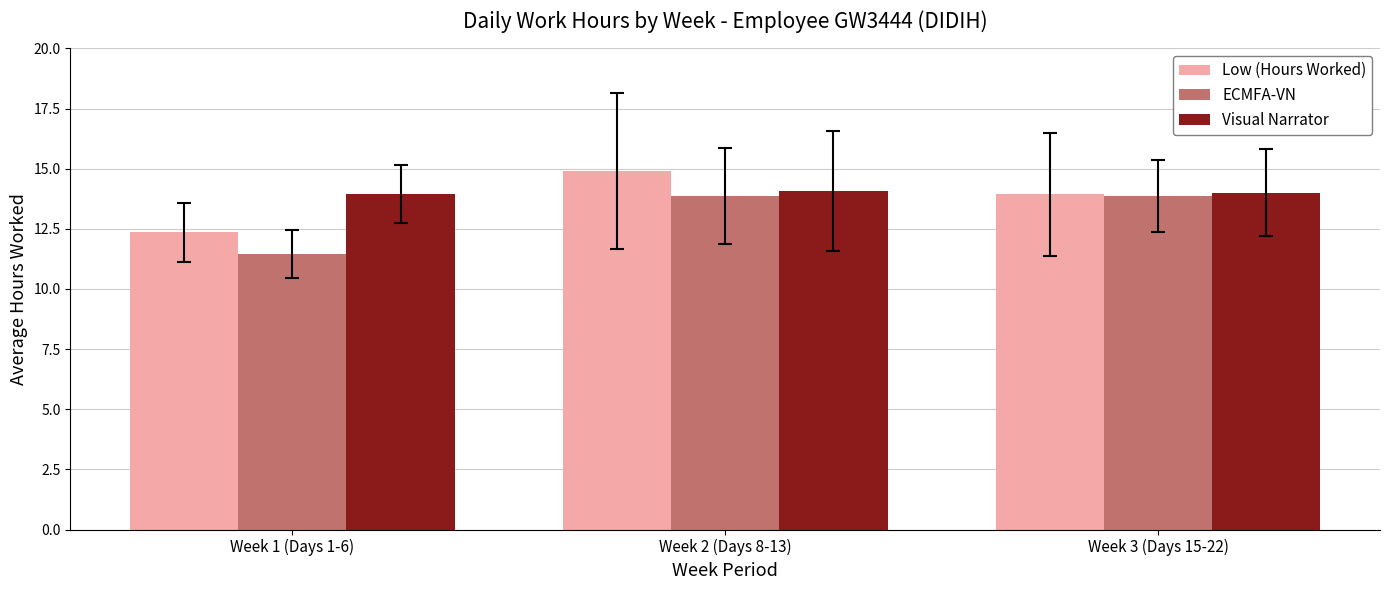

What value does the Visual Narrator series have at Week 2 (Days 8-13)?

14.1